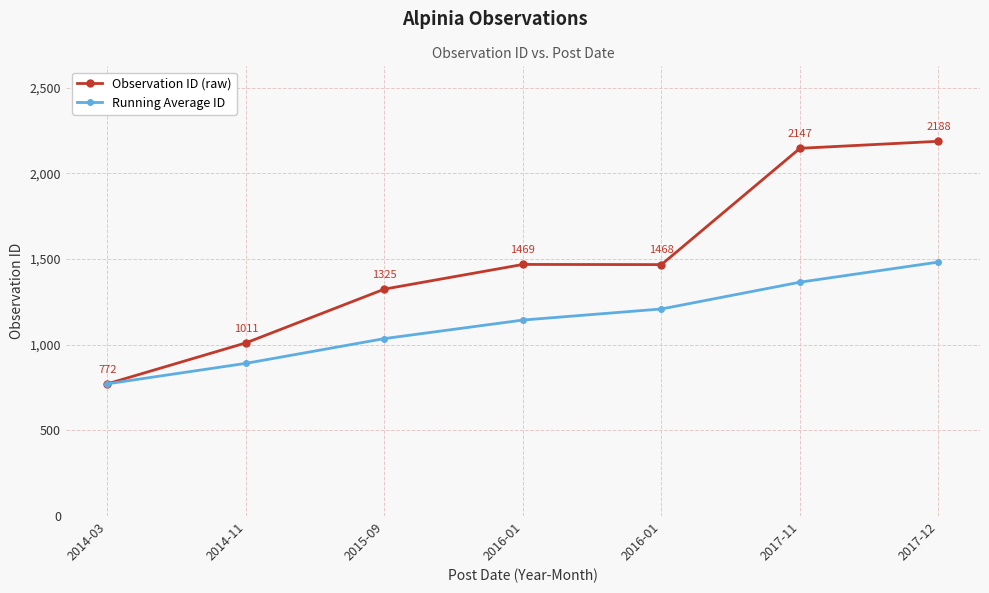

The Running Average ID series shows 891.5 at 2014-11. True or false?

True